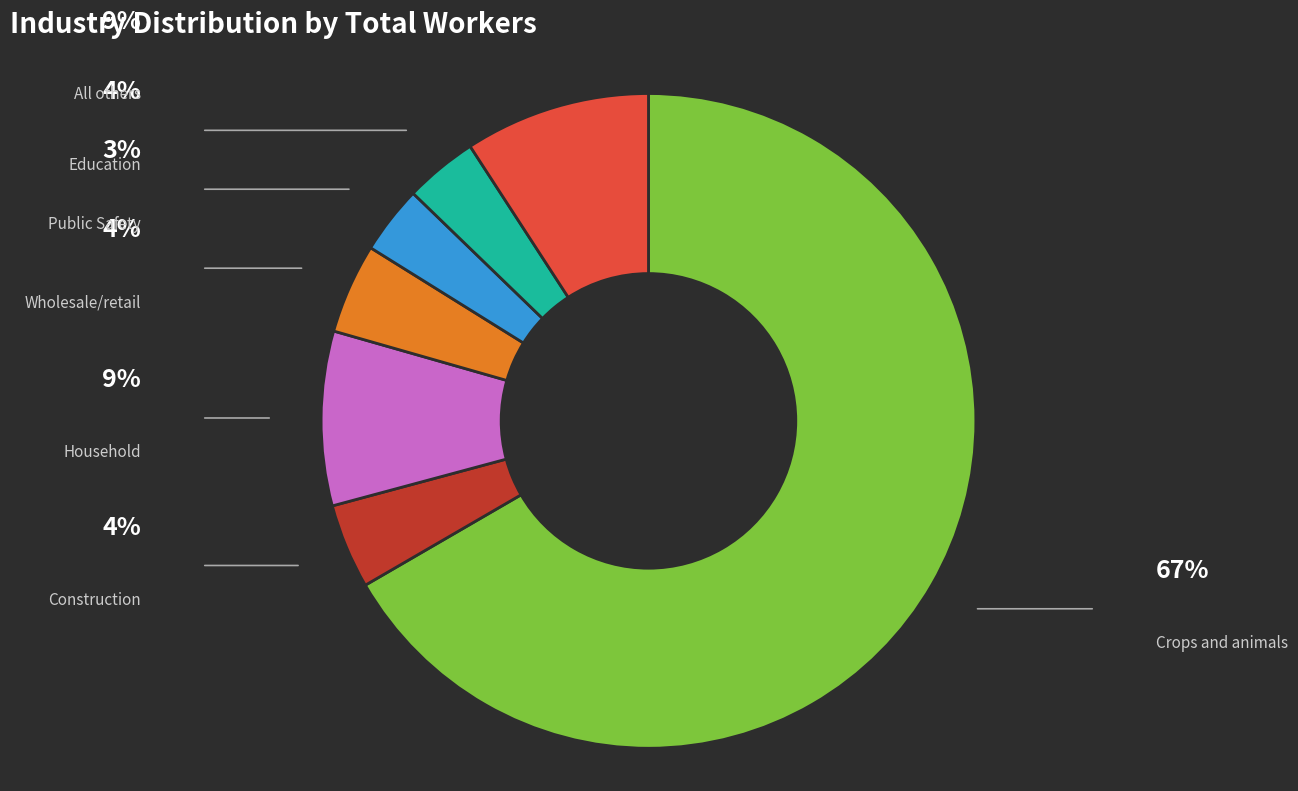

Does Crops and animals represent more than half of the total?

Yes